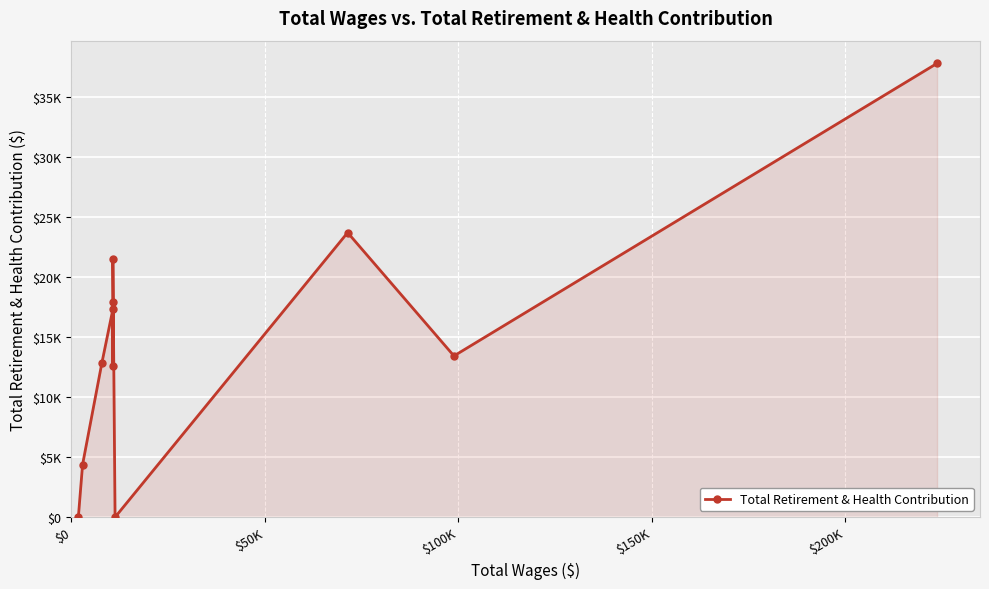

What is the difference between the maximum and minimum values?

37831